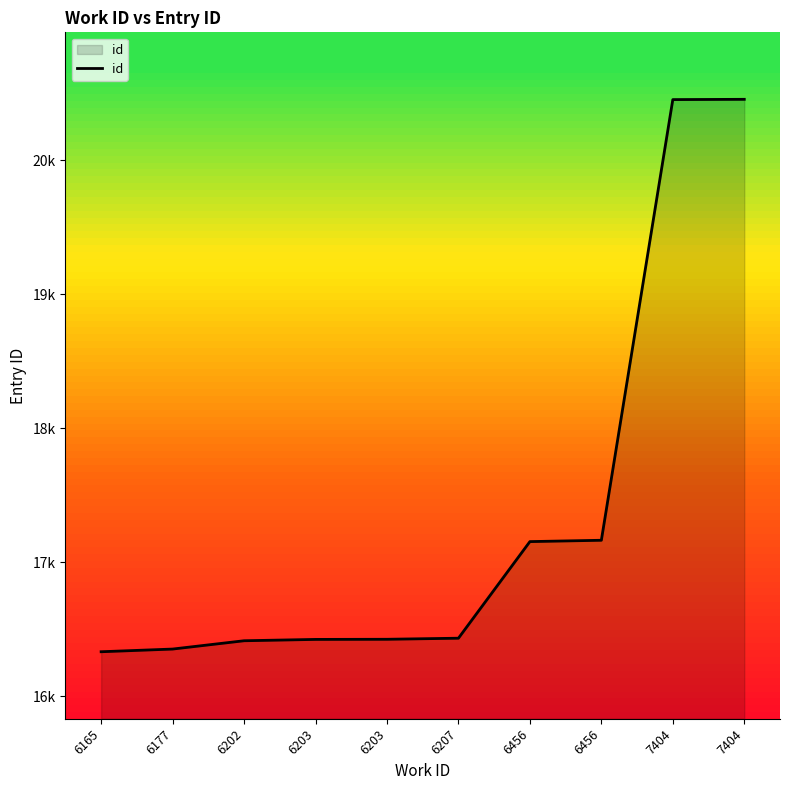

What is the value of the 5th point from the left?

16423